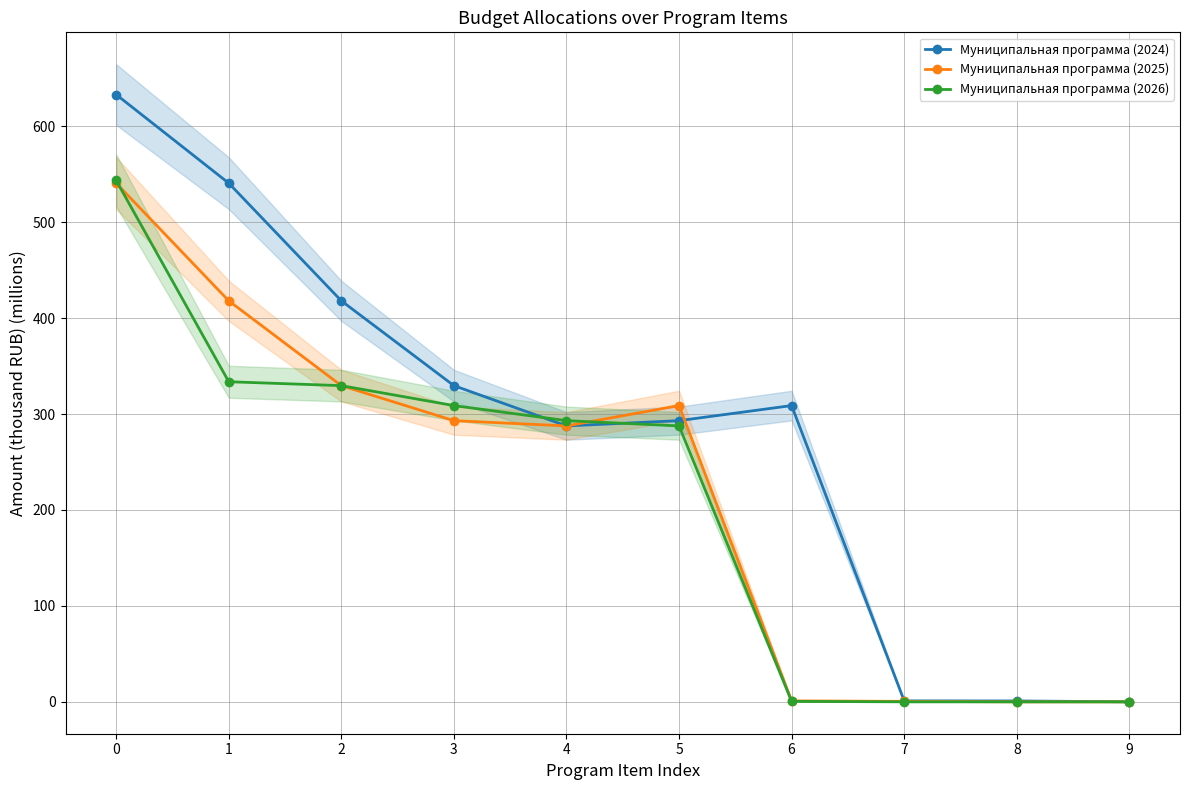

What is the spread (max minus min) of values at 1?

207.0